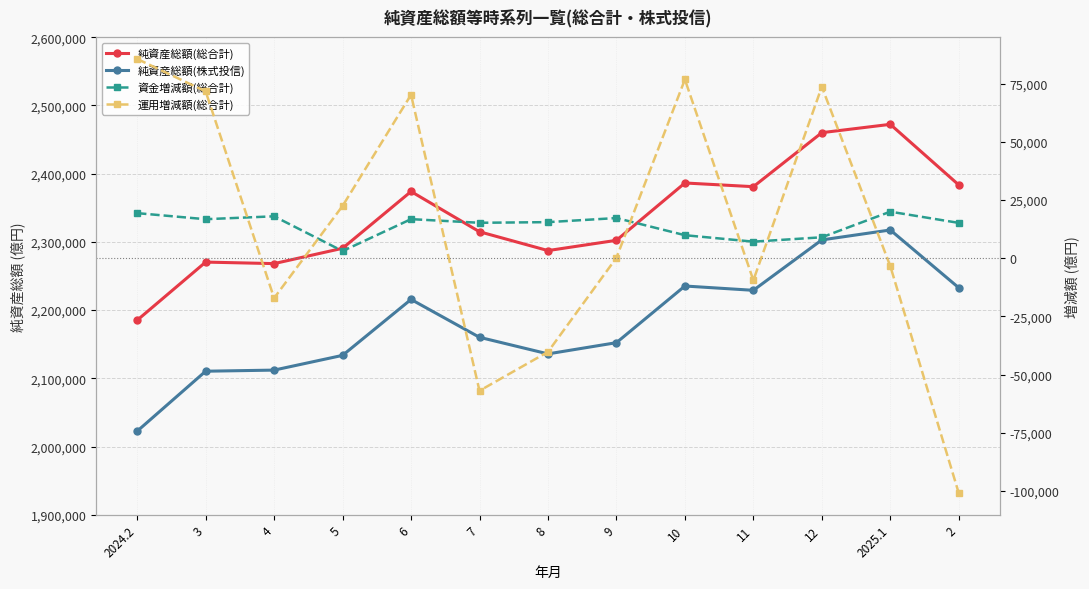

What is the difference between the second highest and second lowest values in the 純資産総額(株式投信) series?

192460